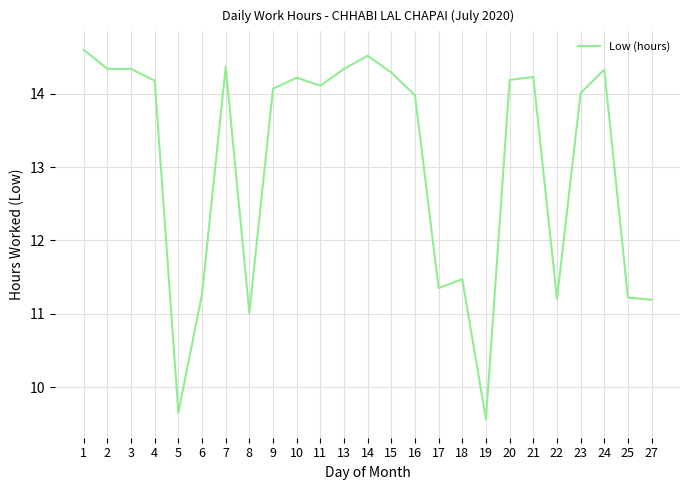

What is the average value?

13.0